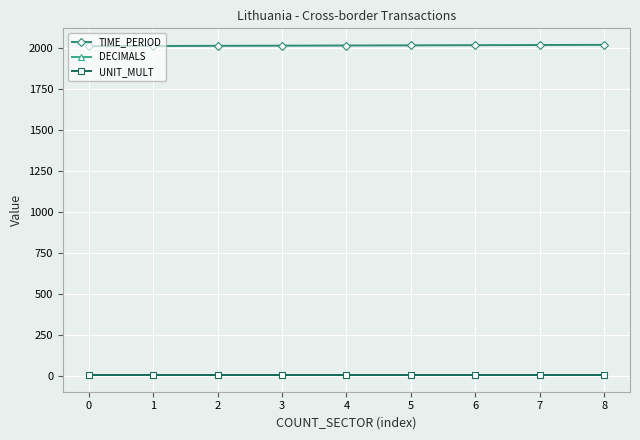

Which series has the largest total across all categories?

TIME_PERIOD